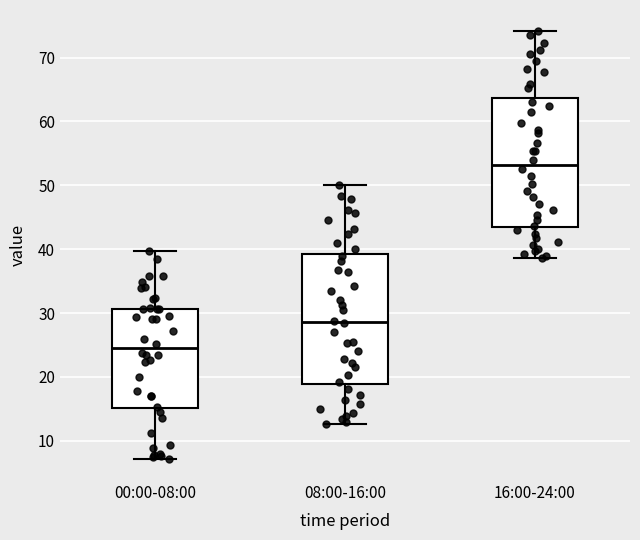

Which box has the lowest median line?

00:00-08:00